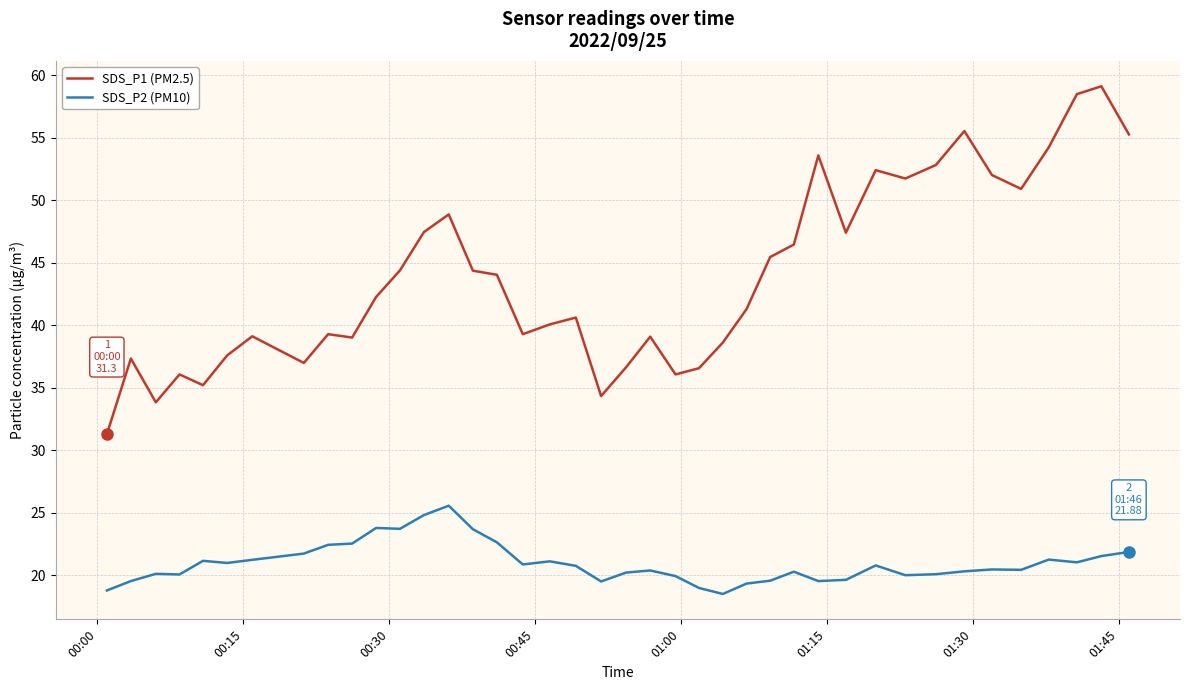

Which series has the largest range (max minus min)?

SDS_P1 (PM2.5)